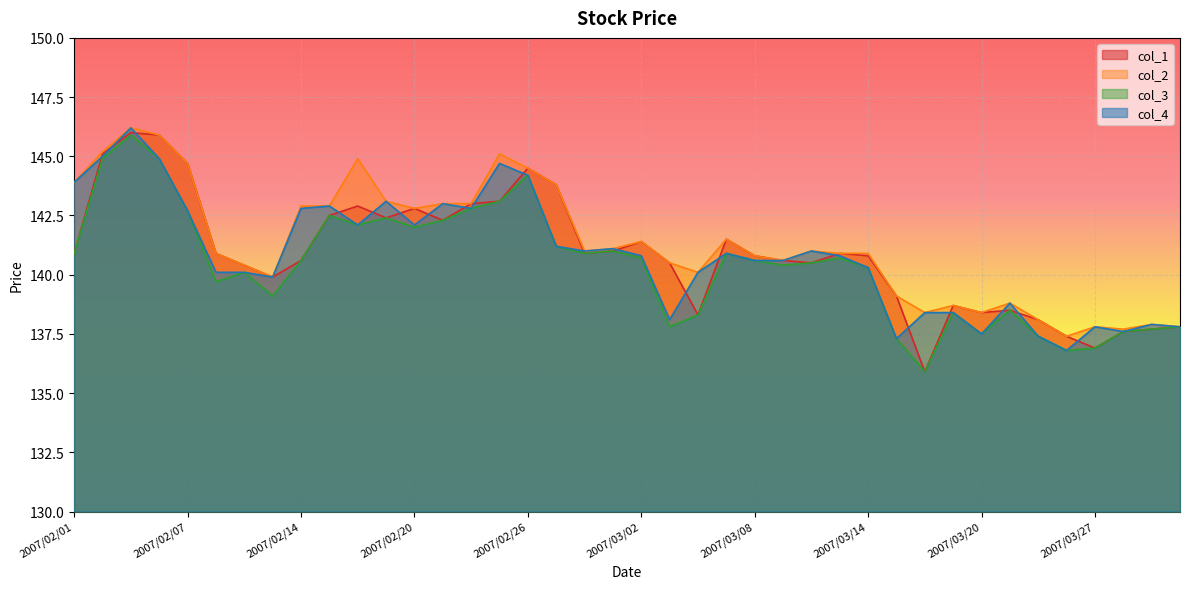

Between 2007/03/16 and 2007/03/14, which is larger?

2007/03/14